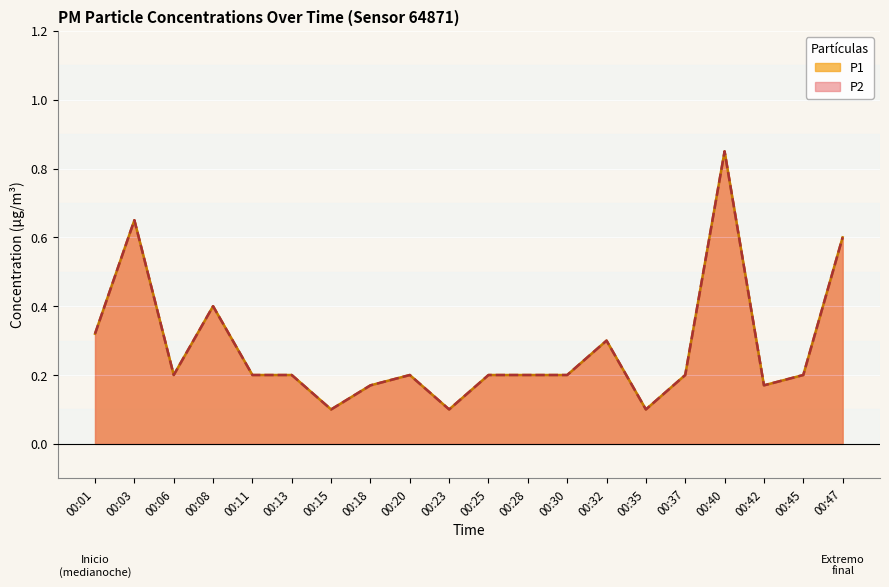

True or false: P1 has a value of 0.5 at 00:32.

False